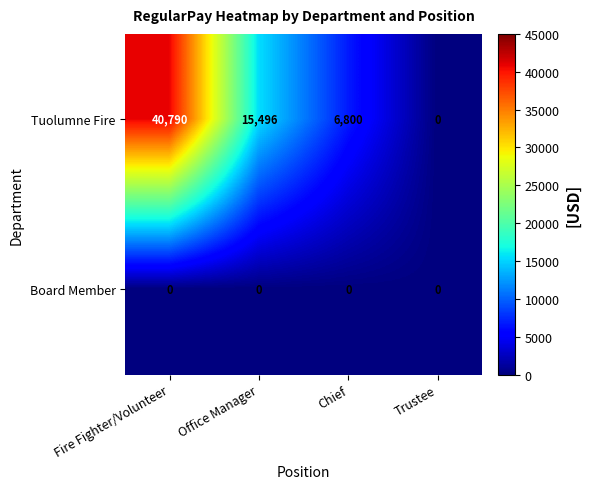

Between Office Manager and Trustee, which series saw the biggest shift?

Tuolumne Fire